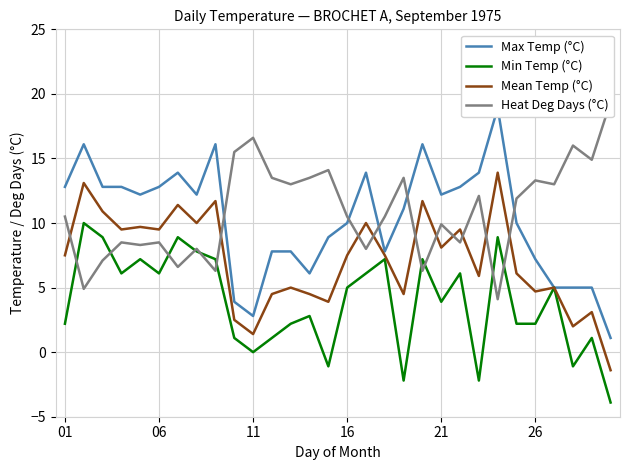

What is the minimum value for Mean Temp (°C)?

-1.4